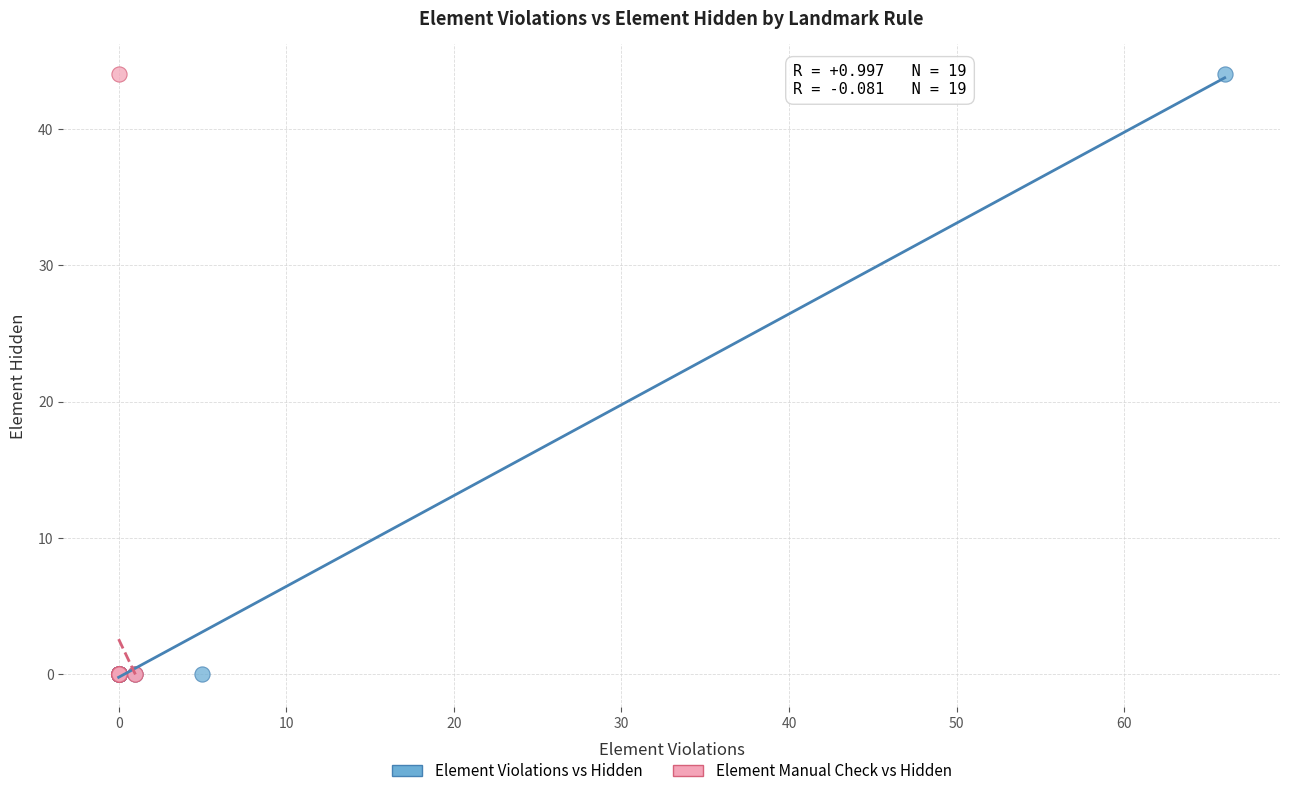

What are all the series names shown in the legend?

Element Violations vs Hidden, Element Manual Check vs Hidden